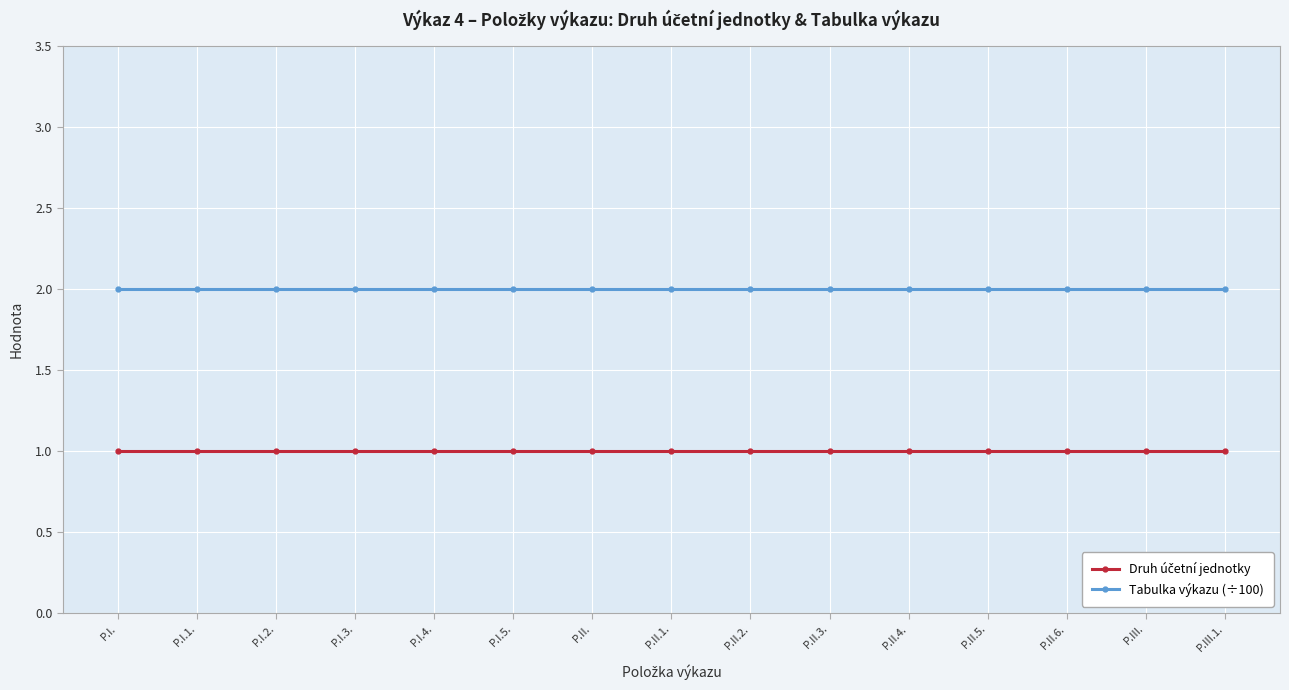

True or false: Tabulka výkazu (÷100) has a value of 2 at P.II.1..

True